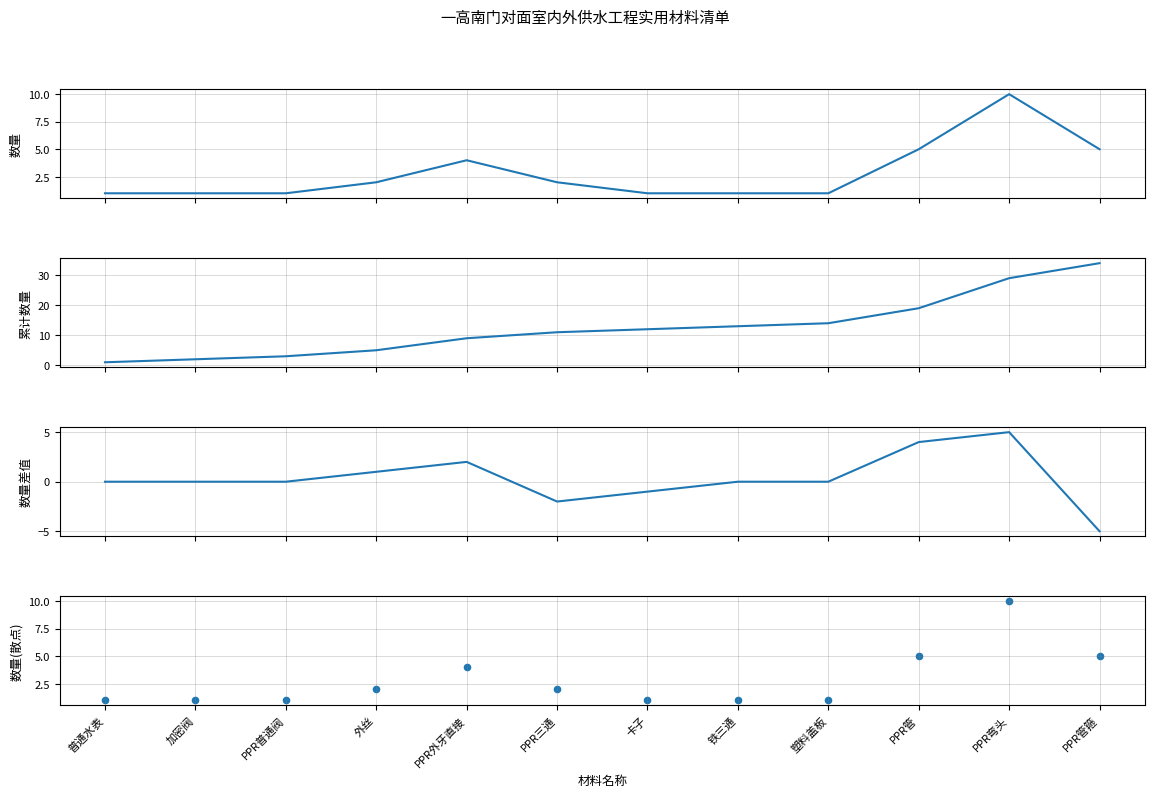

Which series contains the lowest Y value?

数量差值